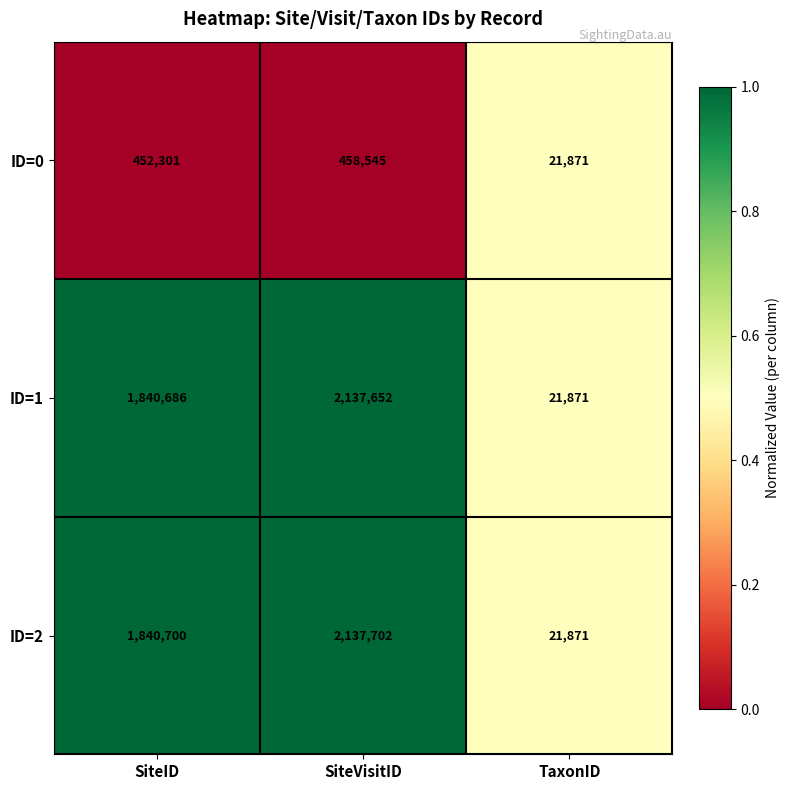

Which series has the widest spread of values?

ID=2